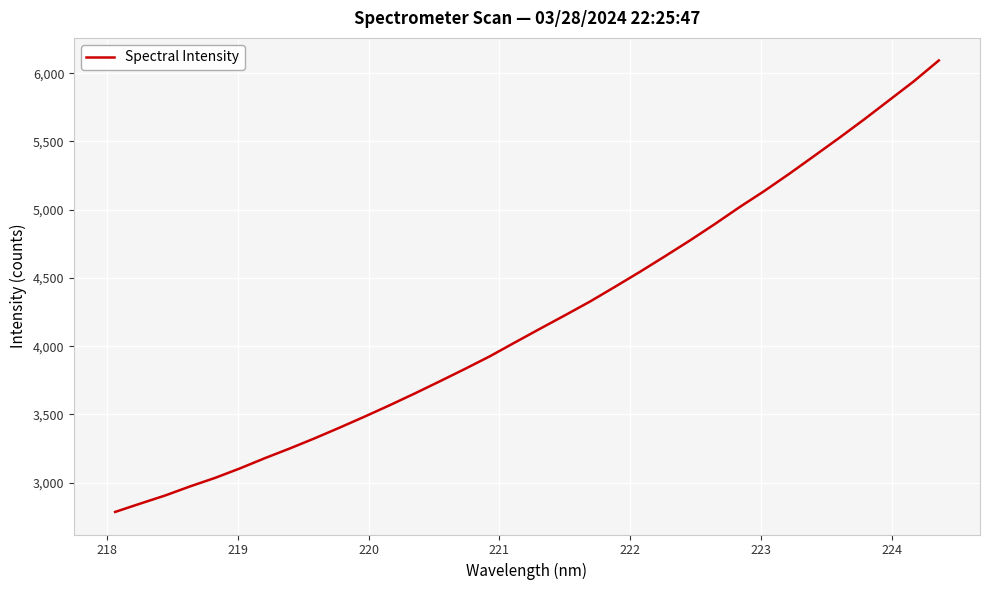

True or false: there are more than 2 points higher than both neighbors.

False